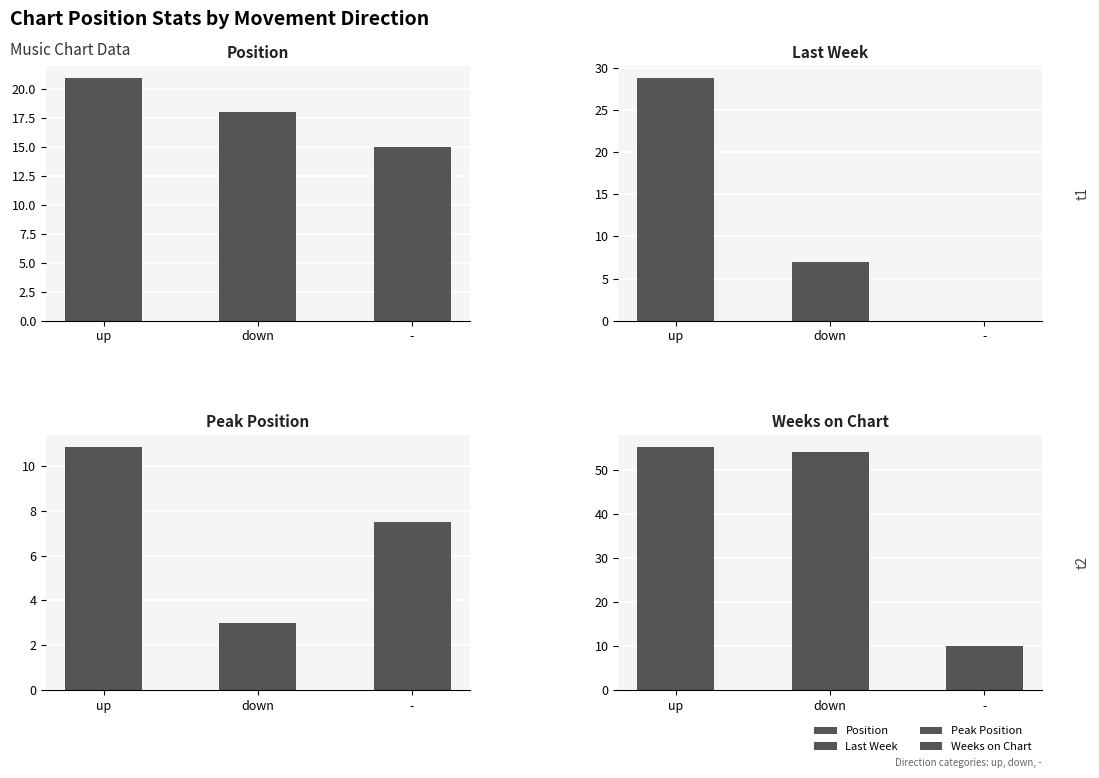

What are all the series names shown in the legend?

Position, Last Week, Peak Position, Weeks on Chart